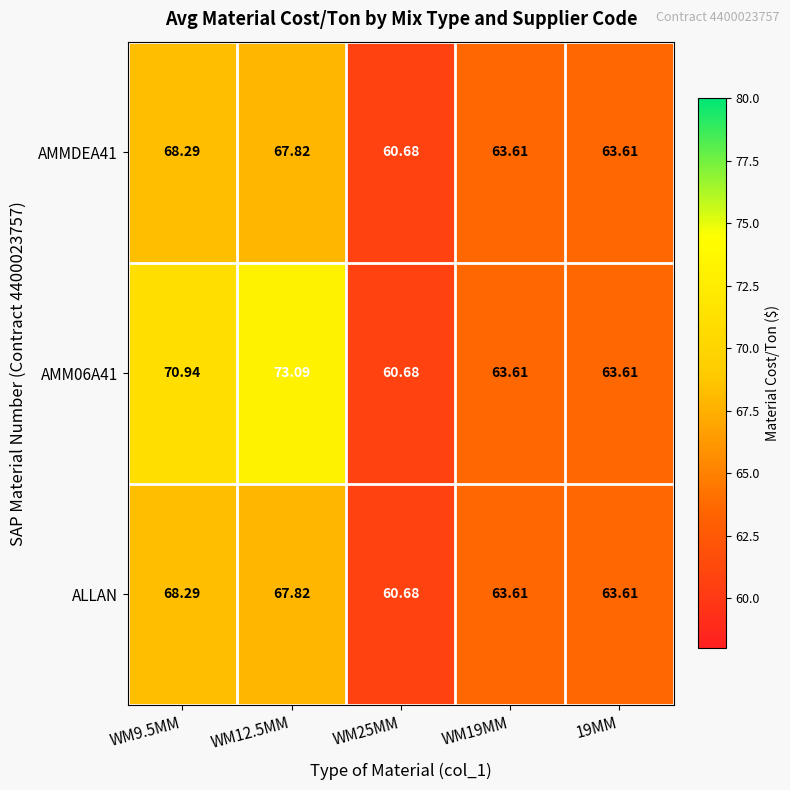

Between 19MM and WM9.5MM, which is larger?

WM9.5MM